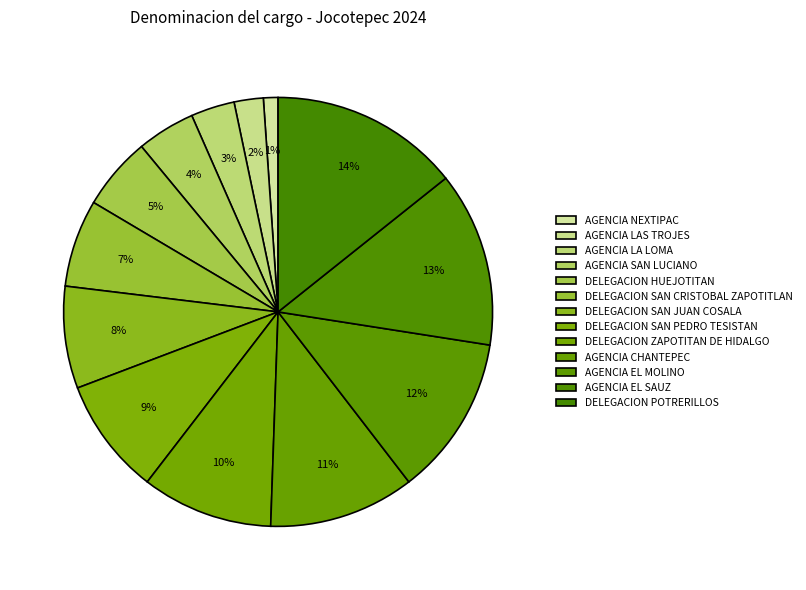

Count the number of slices in the pie.

13